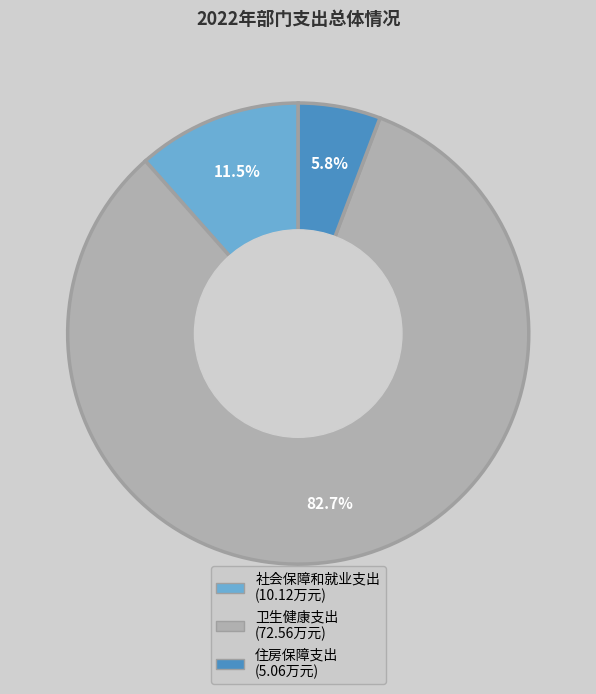

How many segments does this pie chart have?

3